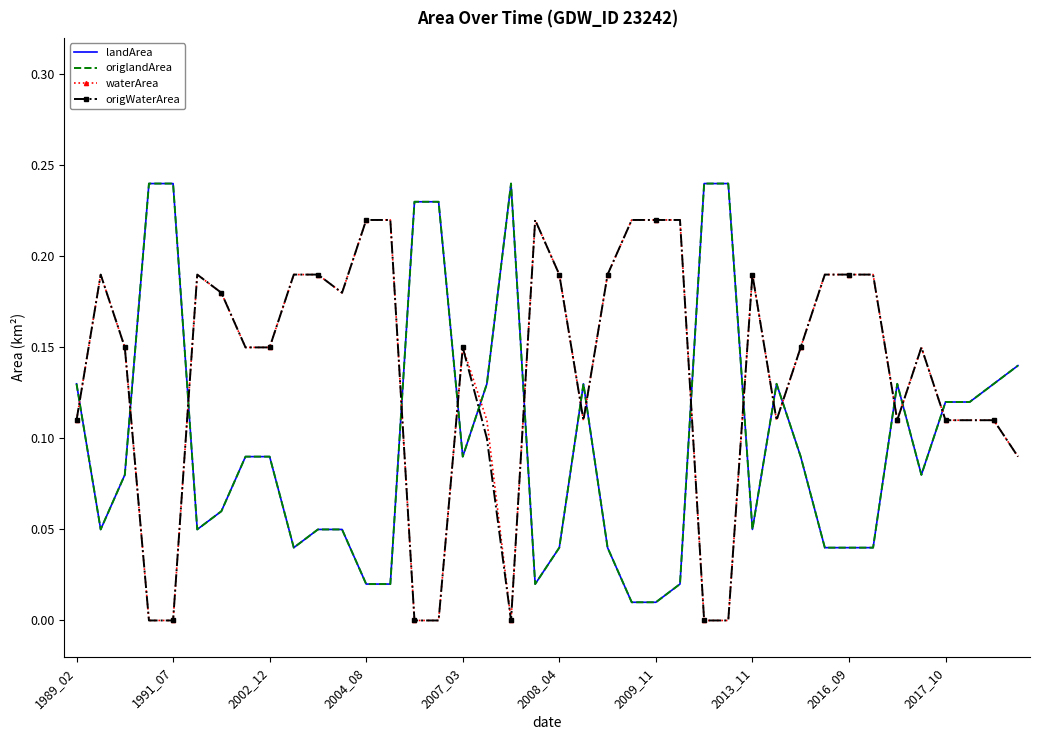

Which series has the largest range (max minus min)?

landArea